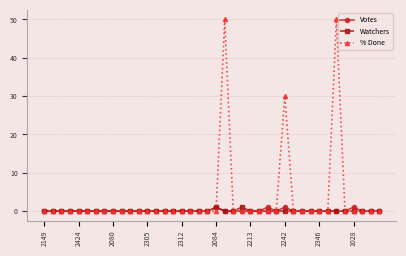

Which series has the largest total across all categories?

% Done